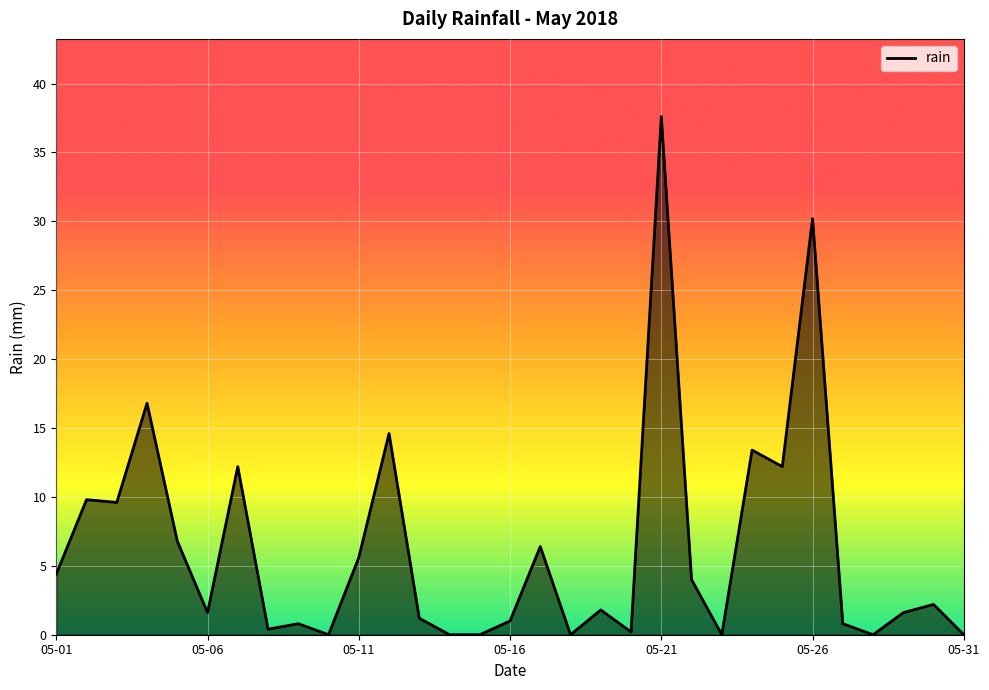

Reading left to right, list all the values displayed in this chart.

4.4	9.8	9.6	16.8	6.8	1.6	12.2	0.4	0.8	0.0	5.6	14.6	1.2	0.0	0.0	1.0	6.4	0.0	1.8	0.2	37.6	4.0	0.0	13.4	12.2	30.2	0.8	0.0	1.6	2.2	0.0